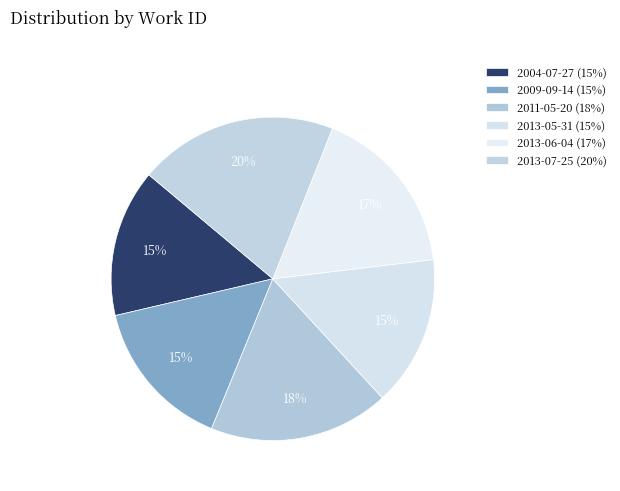

To the nearest percent, what portion does 2004-07-27 represent?

15%